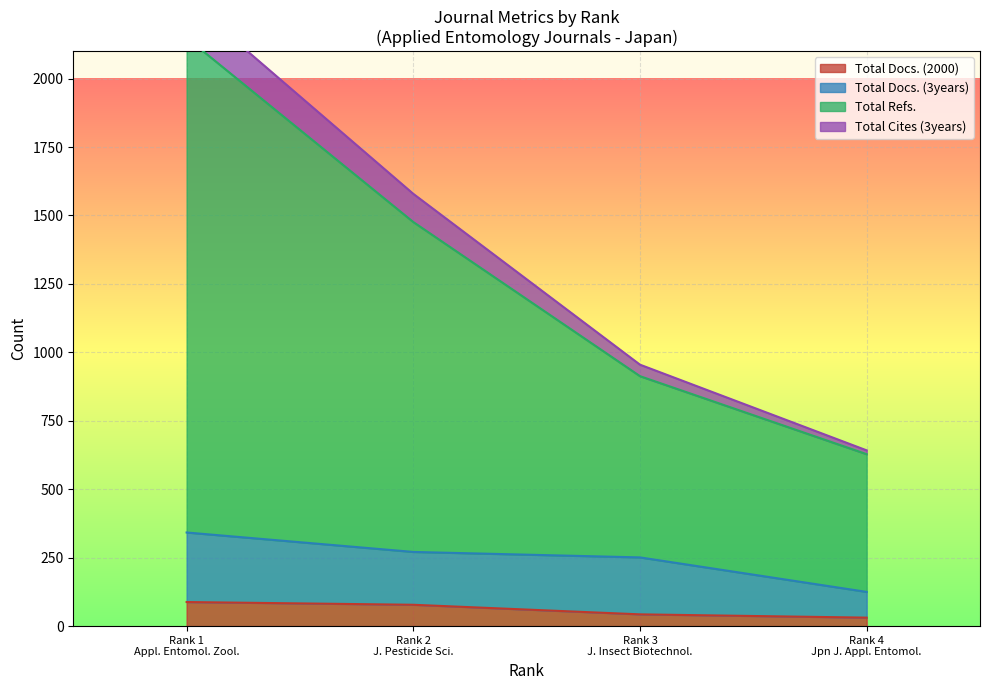

True or false: Total Docs. (2000) has more than 1 interior local peaks.

False